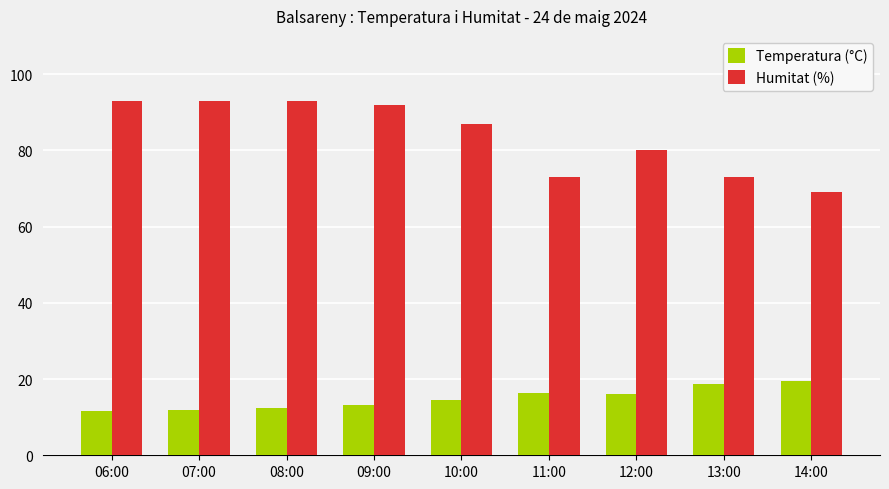

At which label does Temperatura (°C) first exceed 14?

10:00